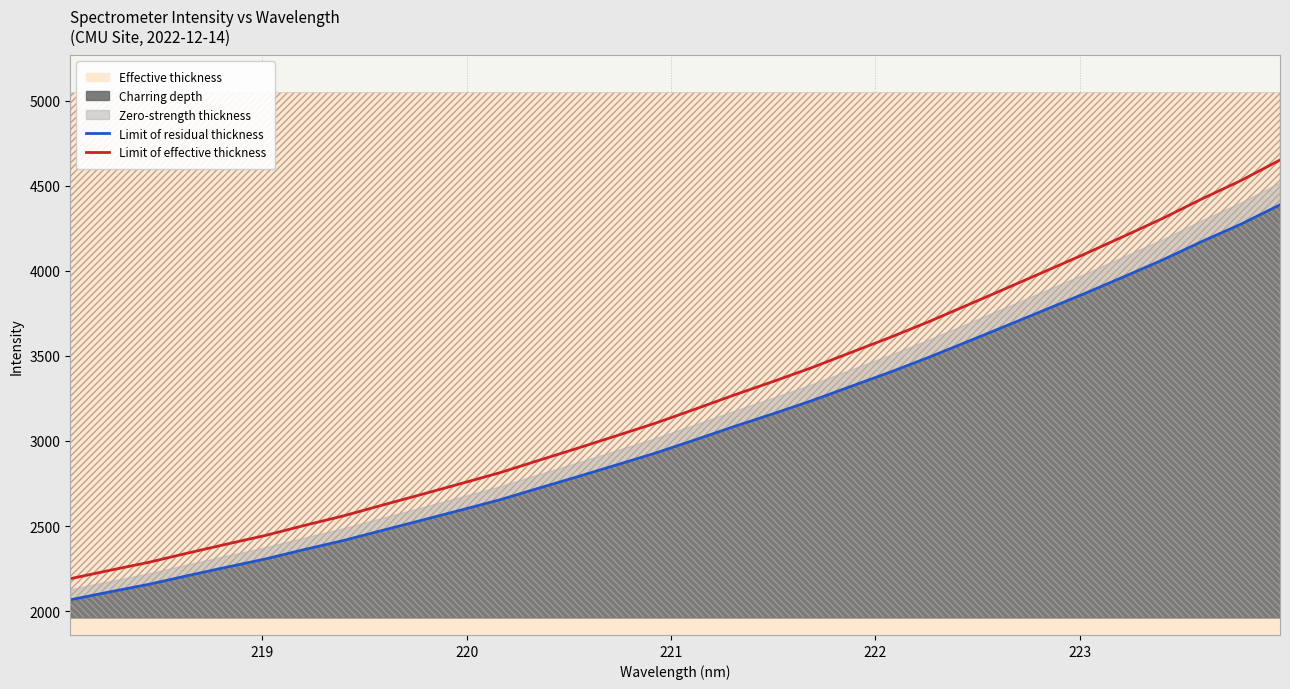

Which series has the largest range (max minus min)?

Limit of effective thickness